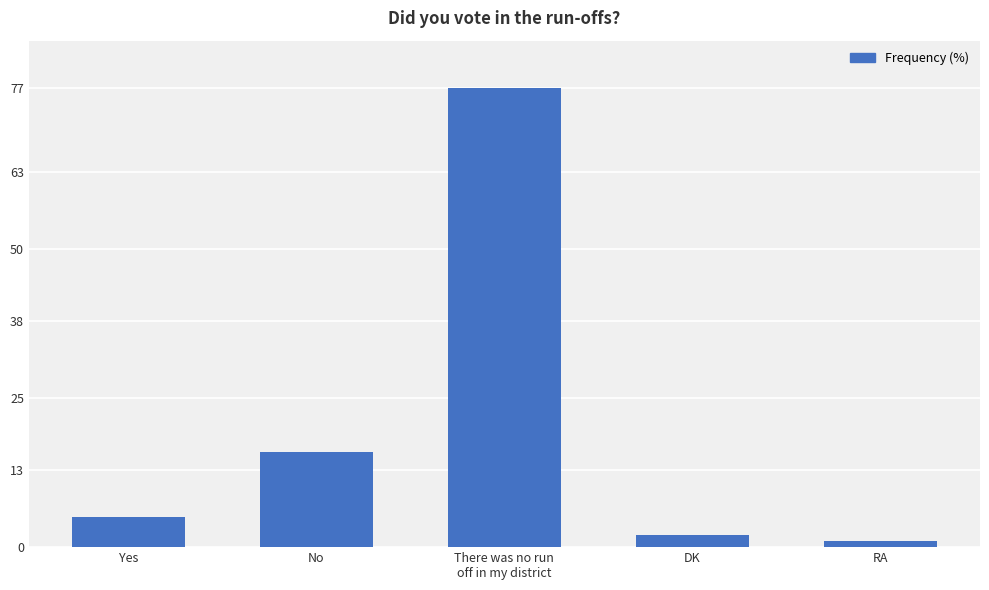

How many categories are shown in the chart?

5